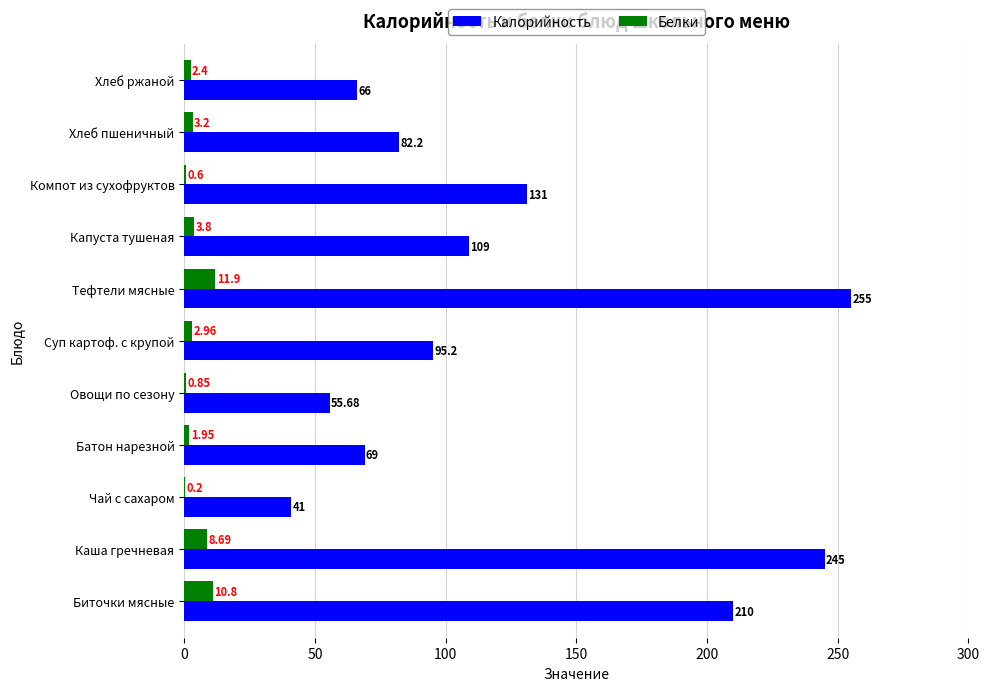

Is the value of Калорийность at Компот из сухофруктов greater than the value of Белки at Суп картоф. с крупой?

Yes